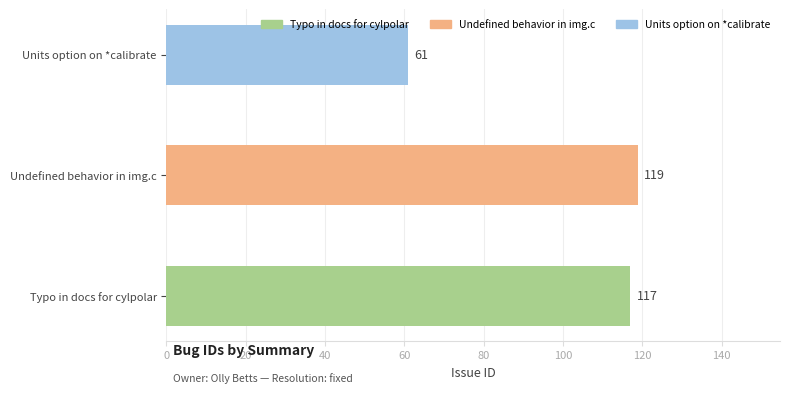

The value at Undefined behavior in img.c is 77. True or false?

False